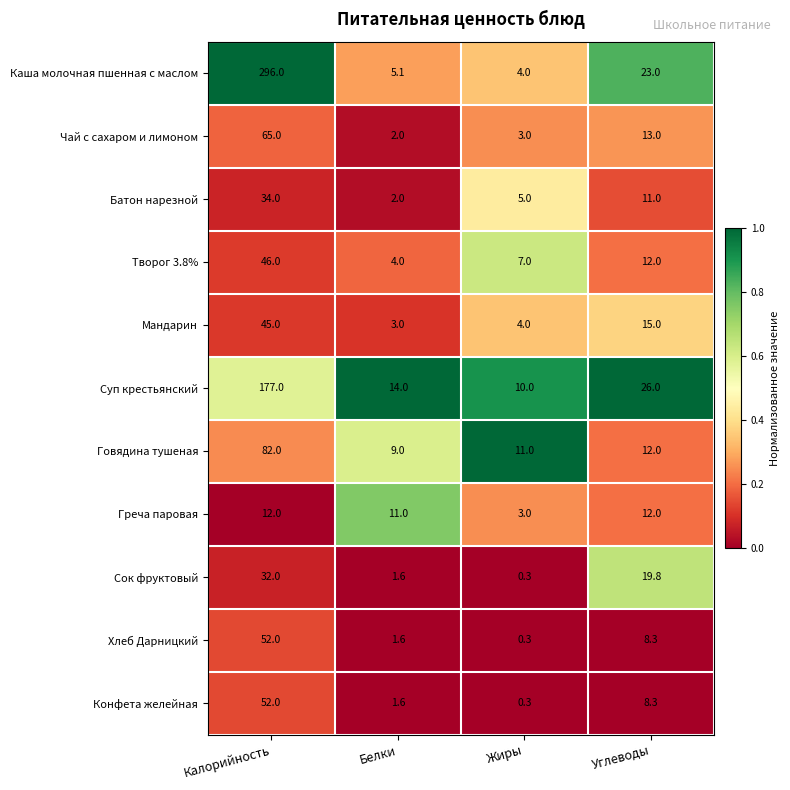

Which label corresponds to the smallest value in the chart?

Жиры